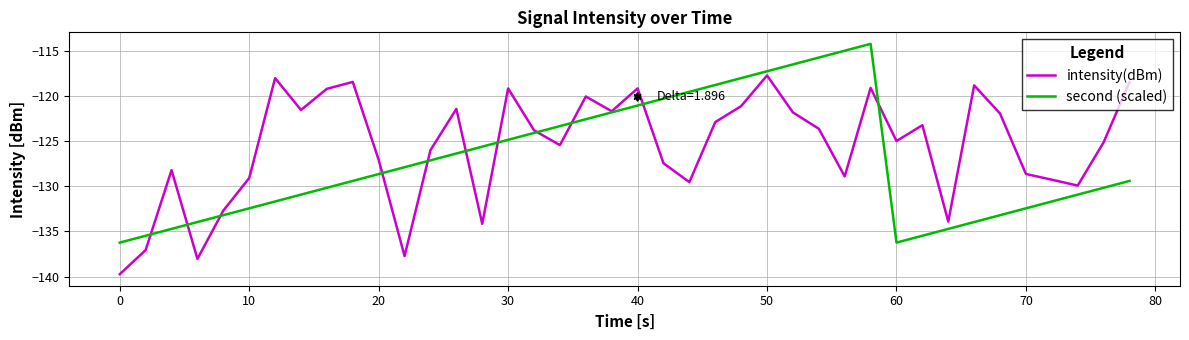

What is the minimum value shown in the chart?

-139.7